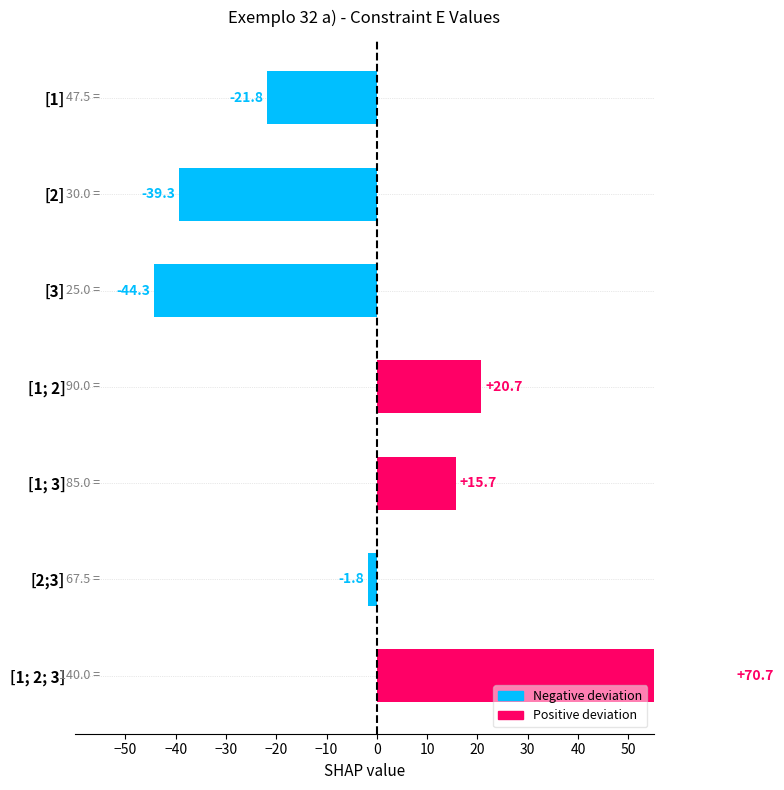

How many data points are less than -1?

4